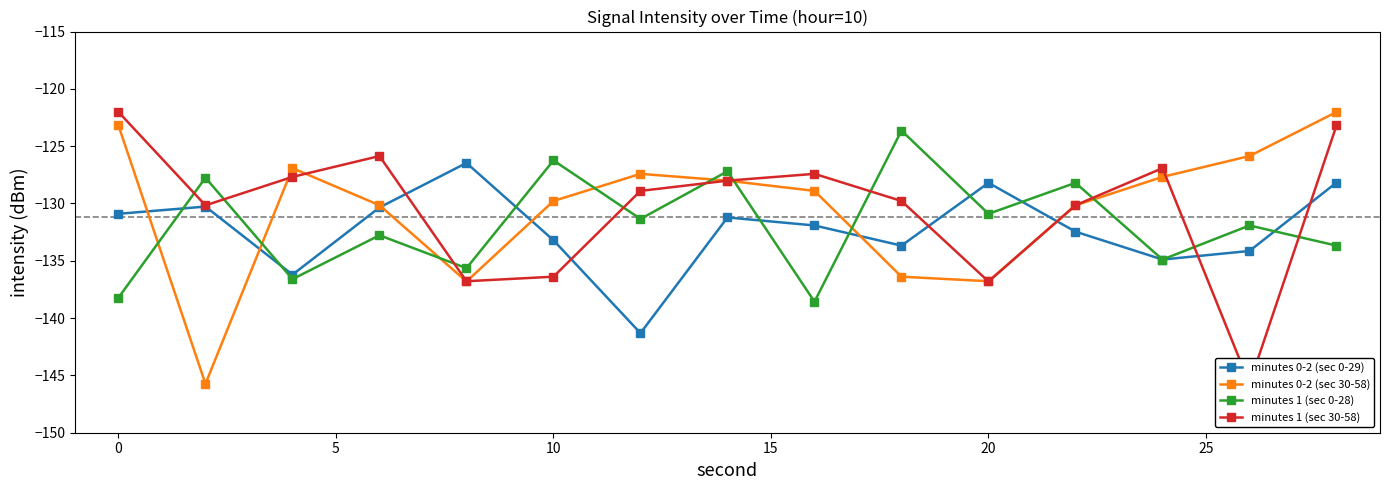

True or false: minutes 0-2 (sec 30-58) has more than 2 points higher than both neighbors.

False